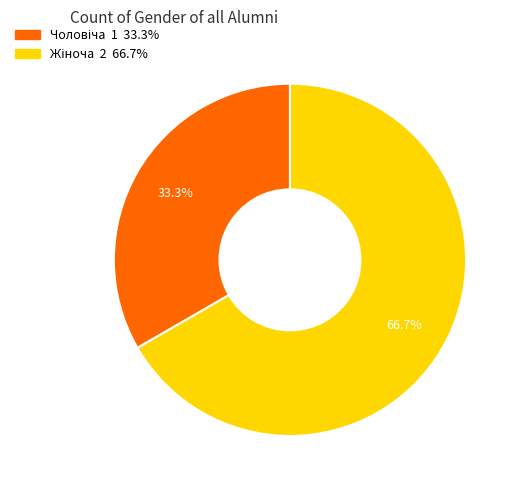

Is there a majority slice in this chart?

Yes